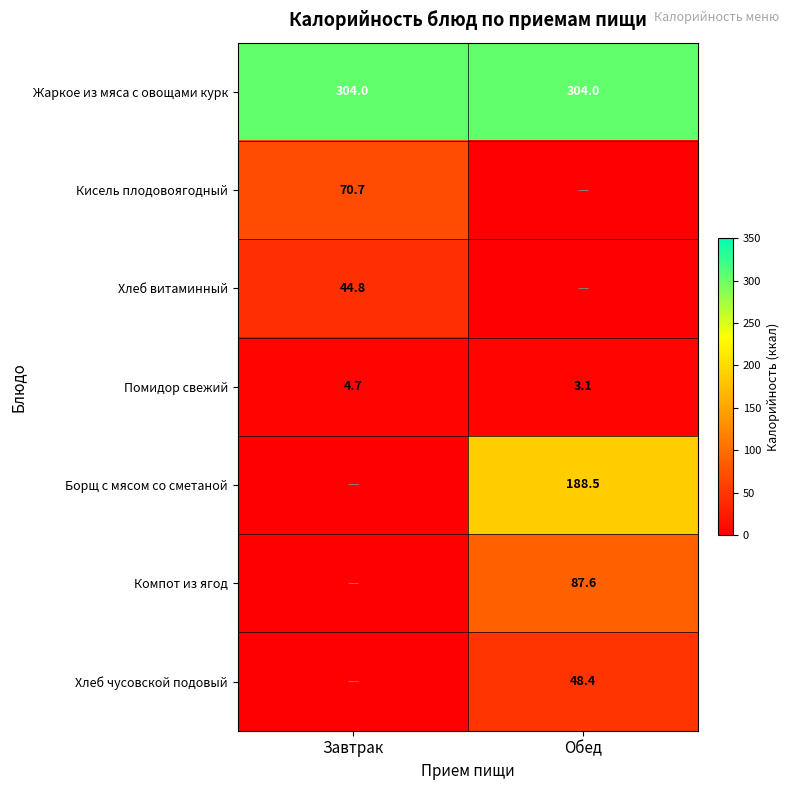

The Хлеб витаминный series shows 44.8 at Завтрак. True or false?

True